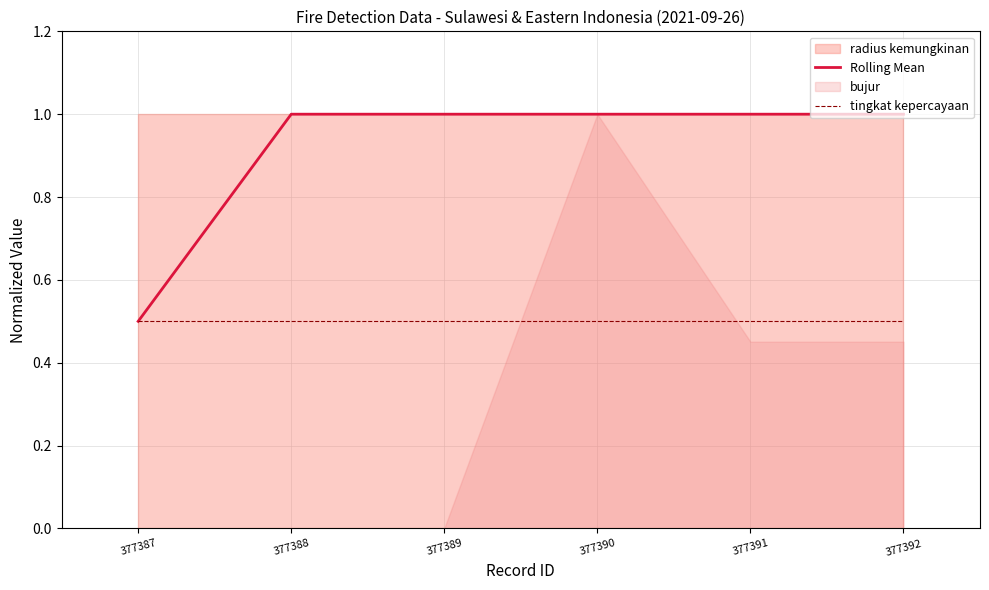

Does the chart display data point markers on the line(s)?

No